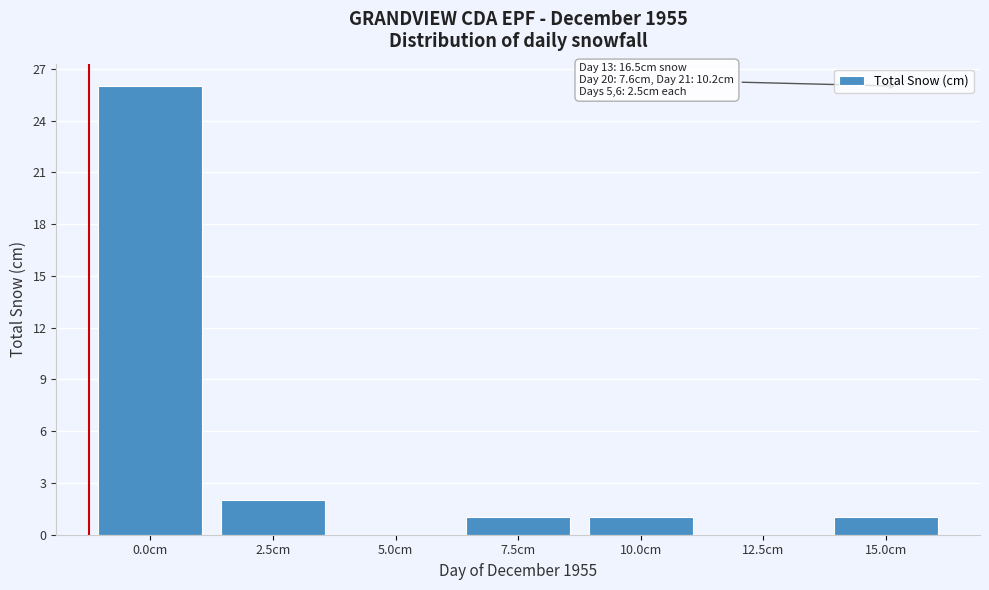

Reading left to right, transcribe all the data shown in this chart.

0.0cm=26	2.5cm=2	5.0cm=0	7.5cm=1	10.0cm=1	12.5cm=0	15.0cm=1